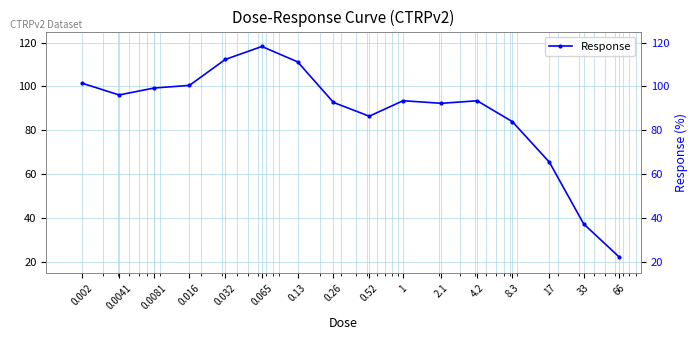

Reading right to left, transcribe all the data shown in this chart.

22.3	37.5	65.5	84.0	93.5	92.3	93.5	86.5	92.7	111.2	118.2	112.3	100.5	99.3	96.2	101.5